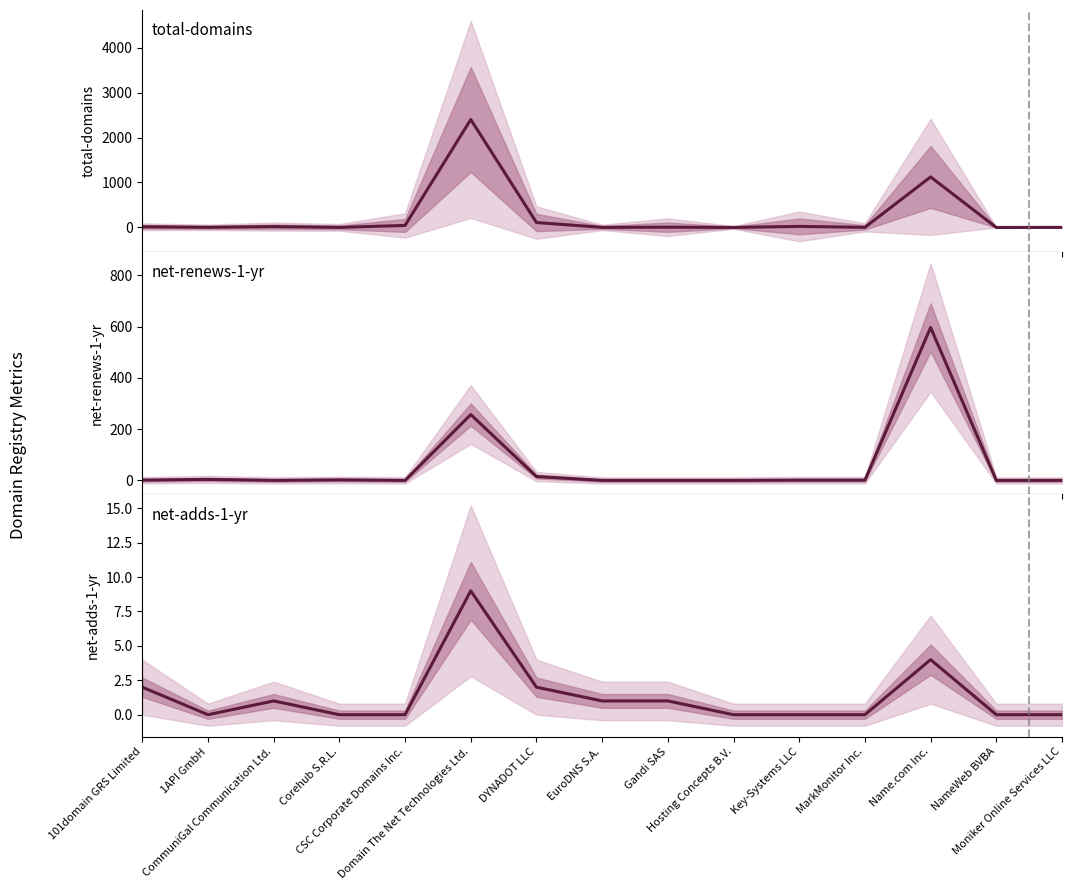

True or false: total-domains and net-renews-1-yr intersect in this chart.

False